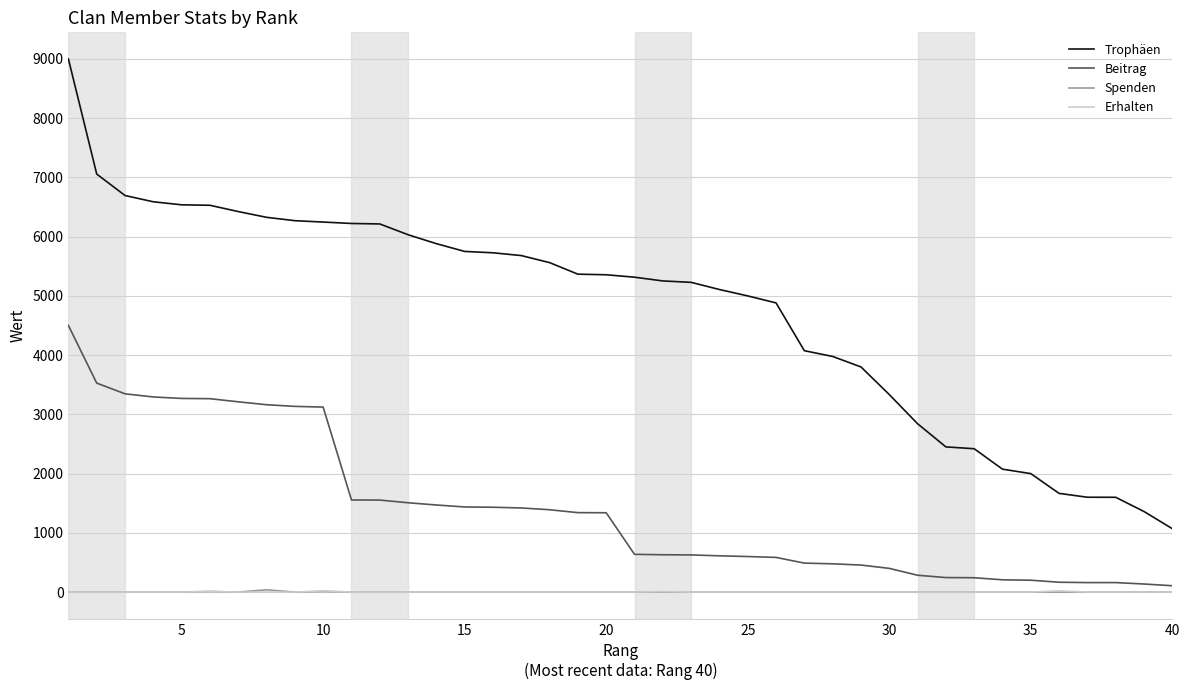

What is the difference between the maximum and minimum values in the Erhalten series?

20